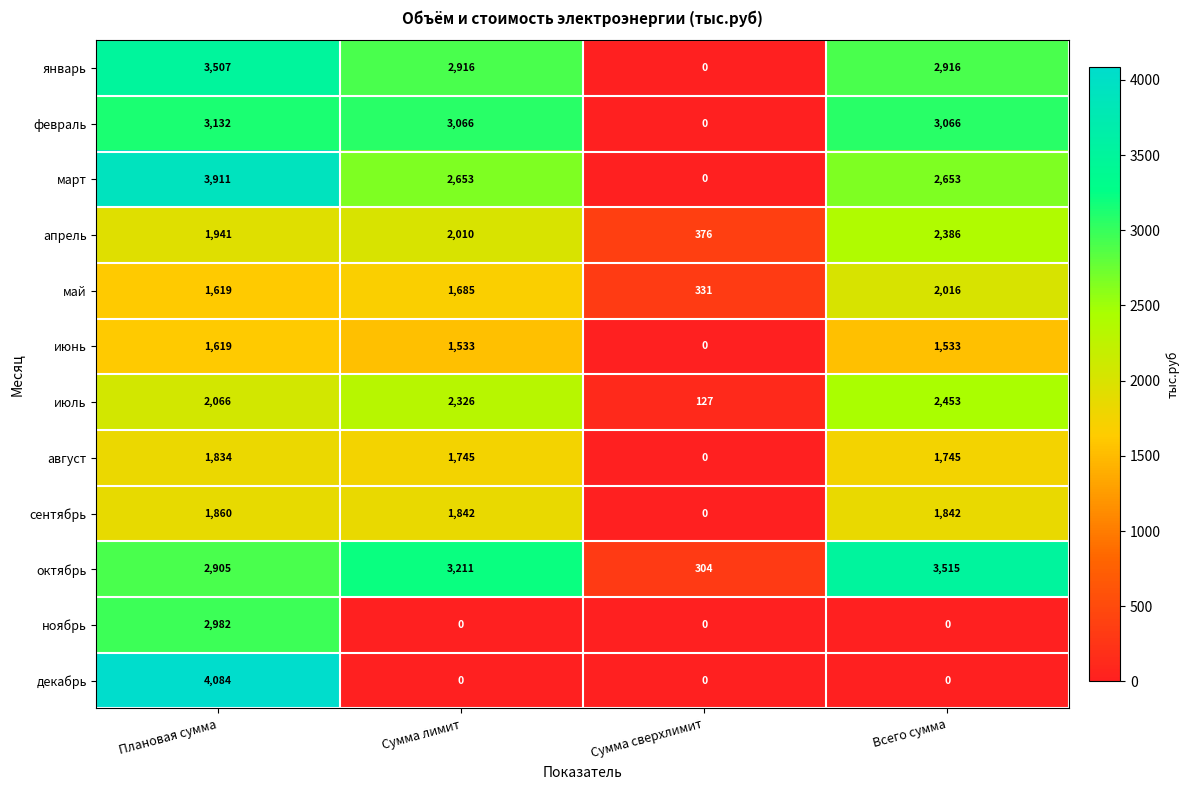

List the series in order of their peak value, highest first.

декабрь, март, октябрь, январь, февраль, ноябрь, июль, апрель, май, сентябрь, август, июнь